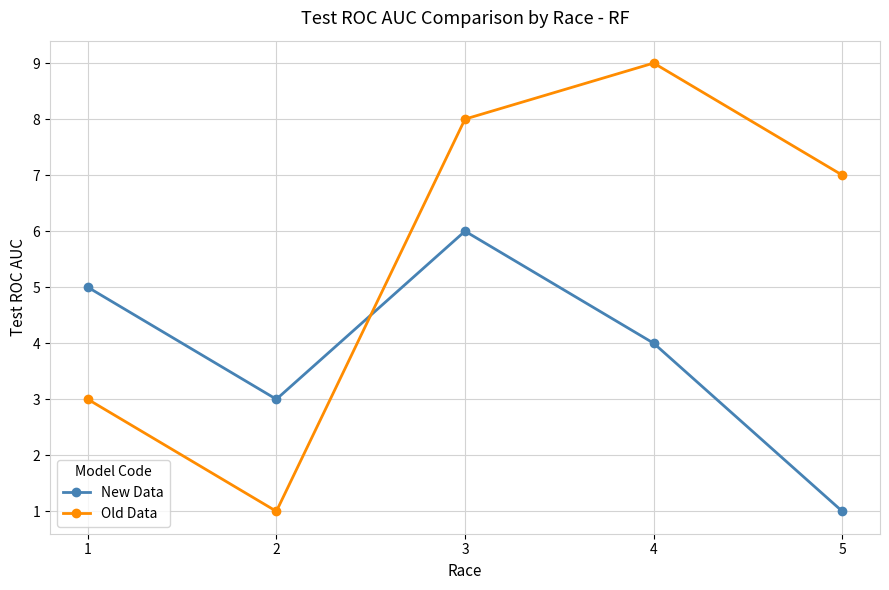

Which series changed the most between 2 and 5?

Old Data